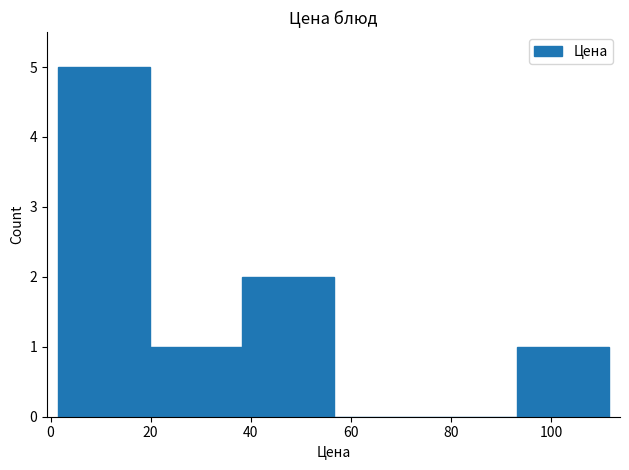

Reading left to right, list every bar in this chart as the range it spans on the x-axis followed by its height. Neither the bar edges nor the heights are printed on the chart, so give them approximately, as read against the axes.

2 to 20: 5
20 to 38: 1
38 to 56: 2
56 to 74: 0
74 to 94: 0
94 to 112: 1